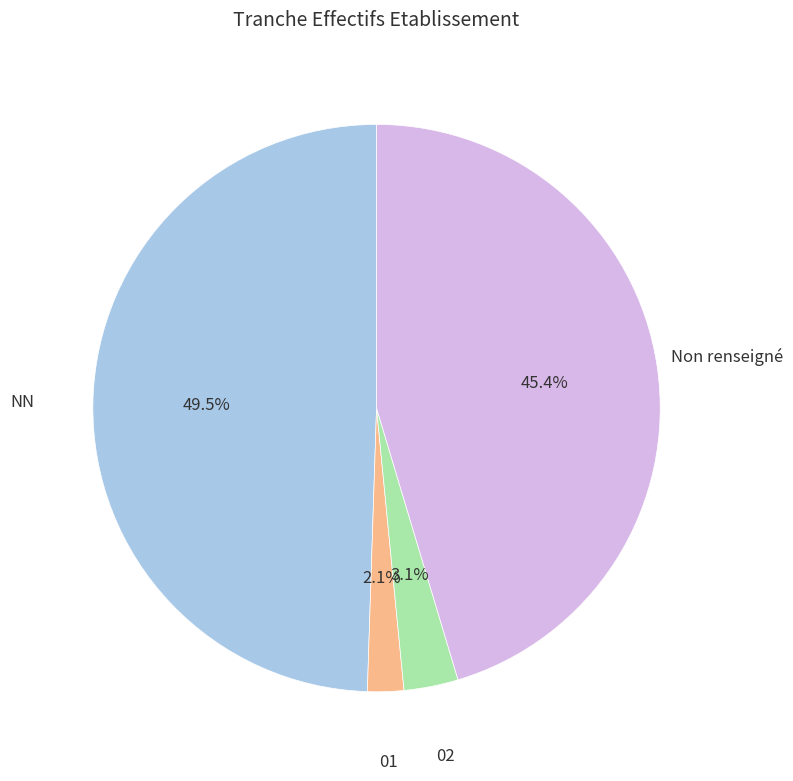

How many segments does this pie chart have?

4